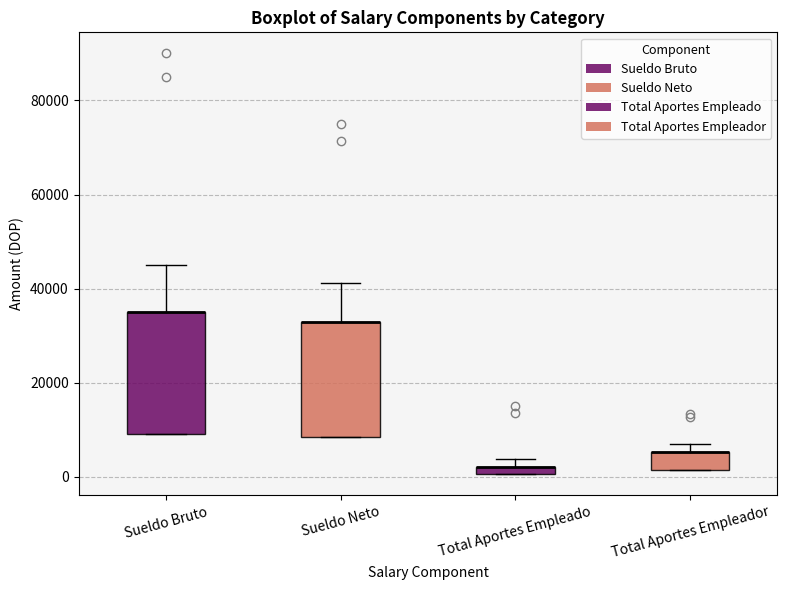

Where does the upper whisker of the box for Sueldo Neto end on the y-axis? The values are not printed on the chart, so give them approximately, as read against the axis.

42000